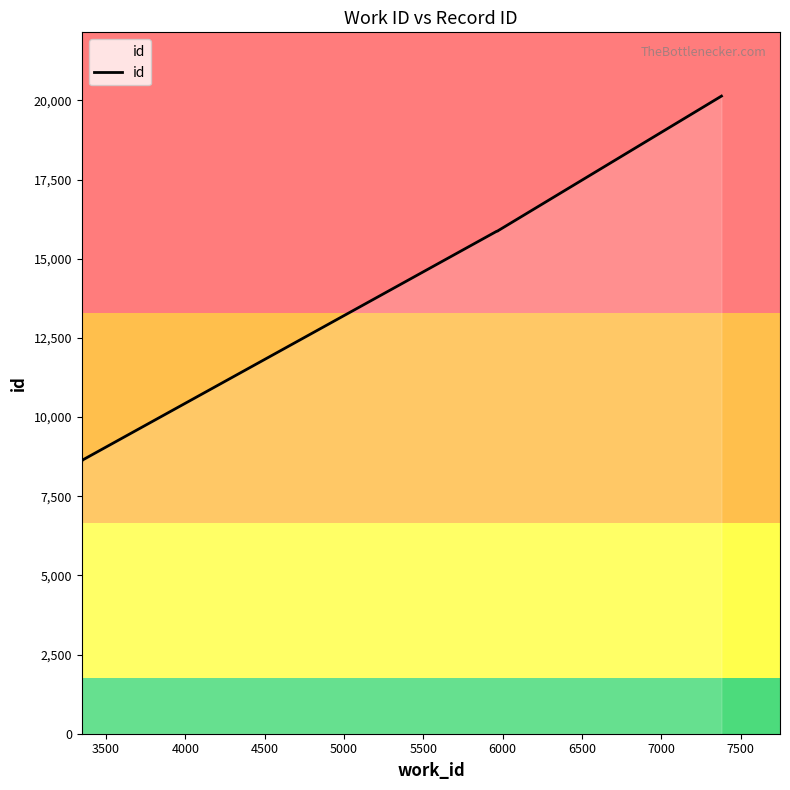

How many data points does each series have?

8